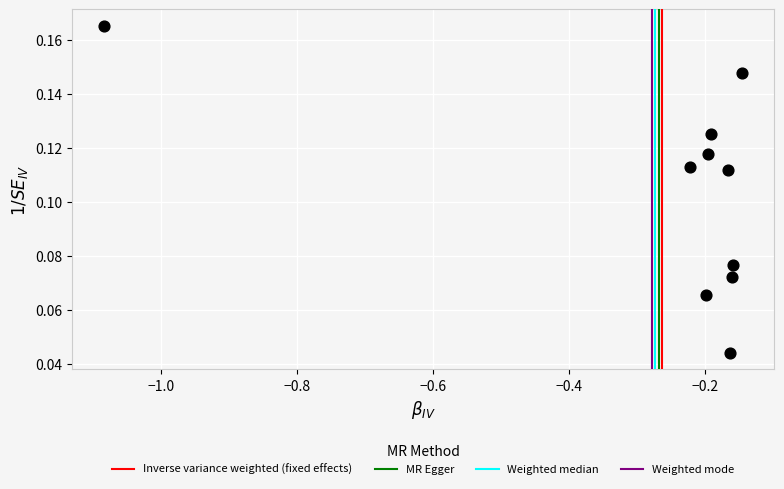

What is the range of X values (max minus min)?

0.9